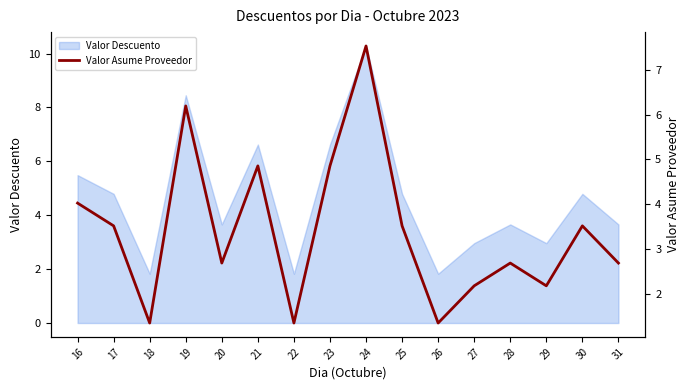

Which has a higher value, 27 or 23?

23